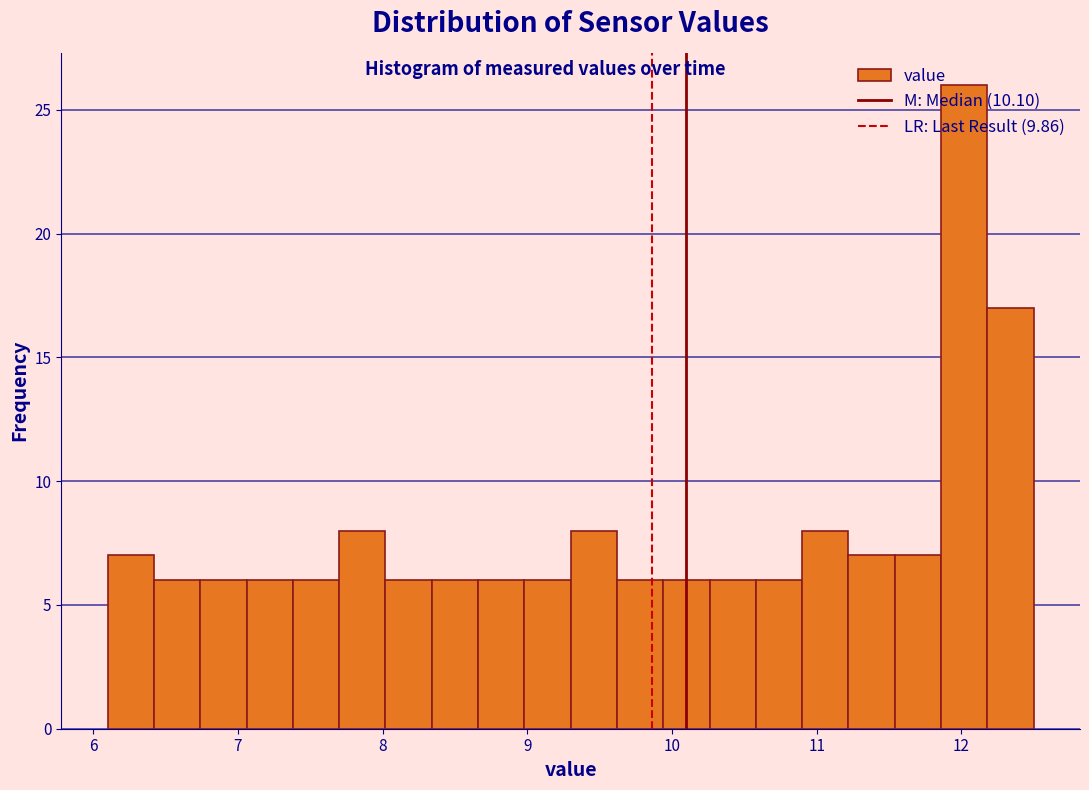

Read against the x-axis, roughly where is the centre of the tallest bar?

12.0